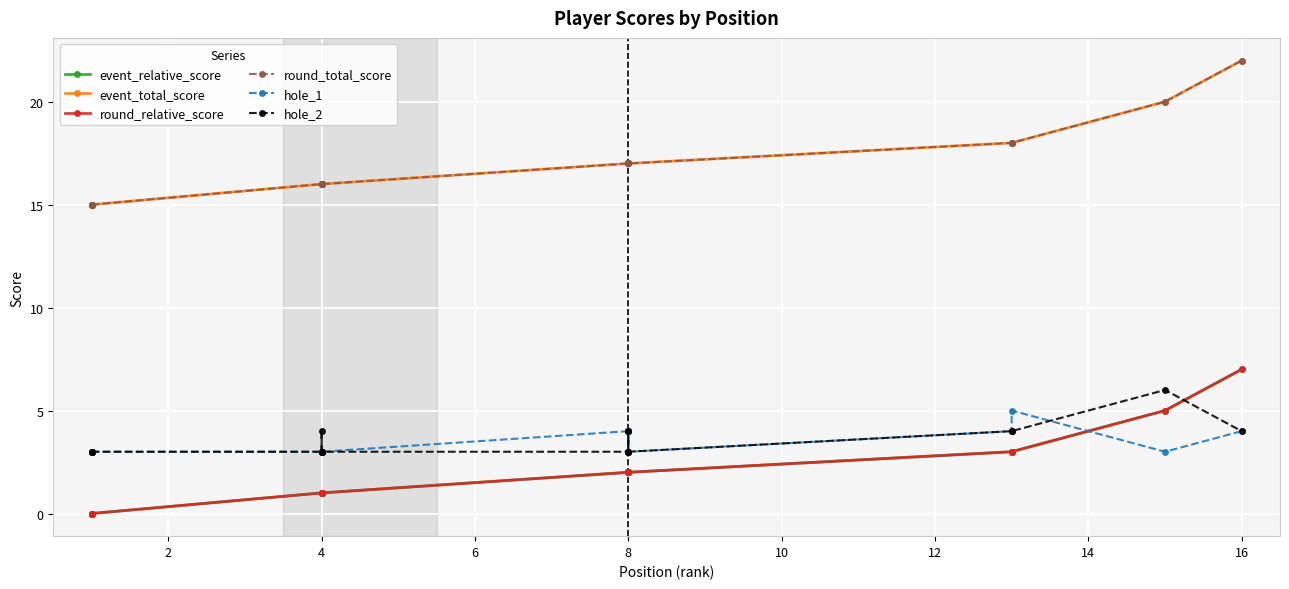

Rank the series at 8 from lowest to highest value.

event_relative_score, round_relative_score, hole_2, hole_1, event_total_score, round_total_score